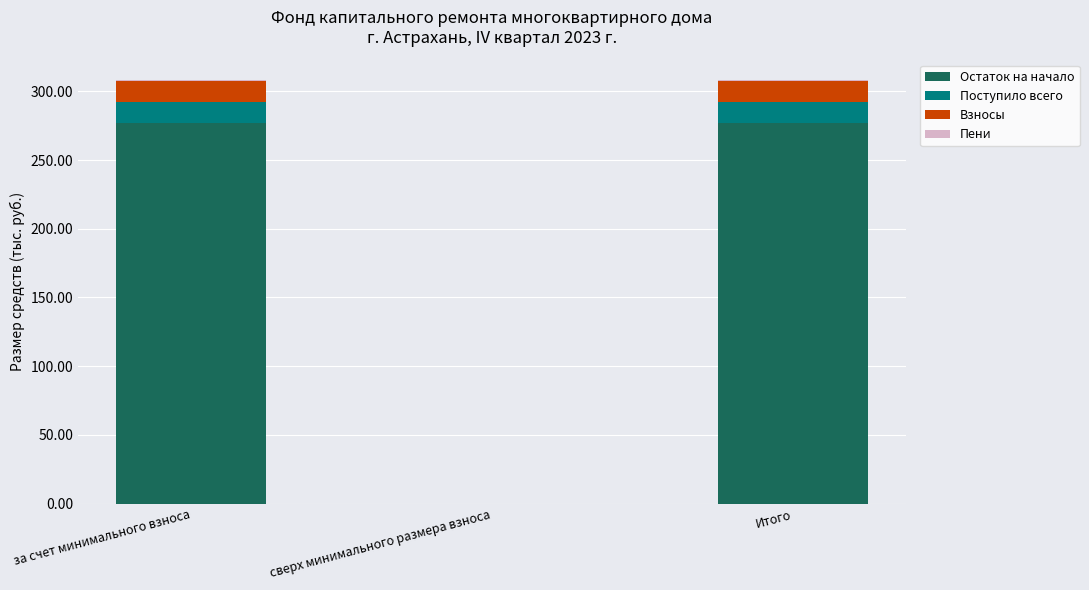

Is it true that Остаток на начало equals 276.9 at Итого?

True